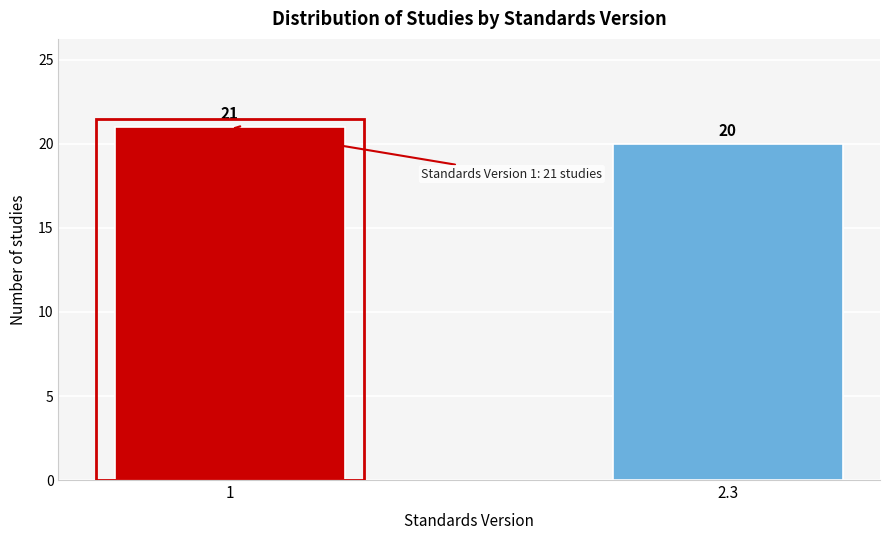

Reading left to right, transcribe all the data shown in this chart.

1=21	2.3=20